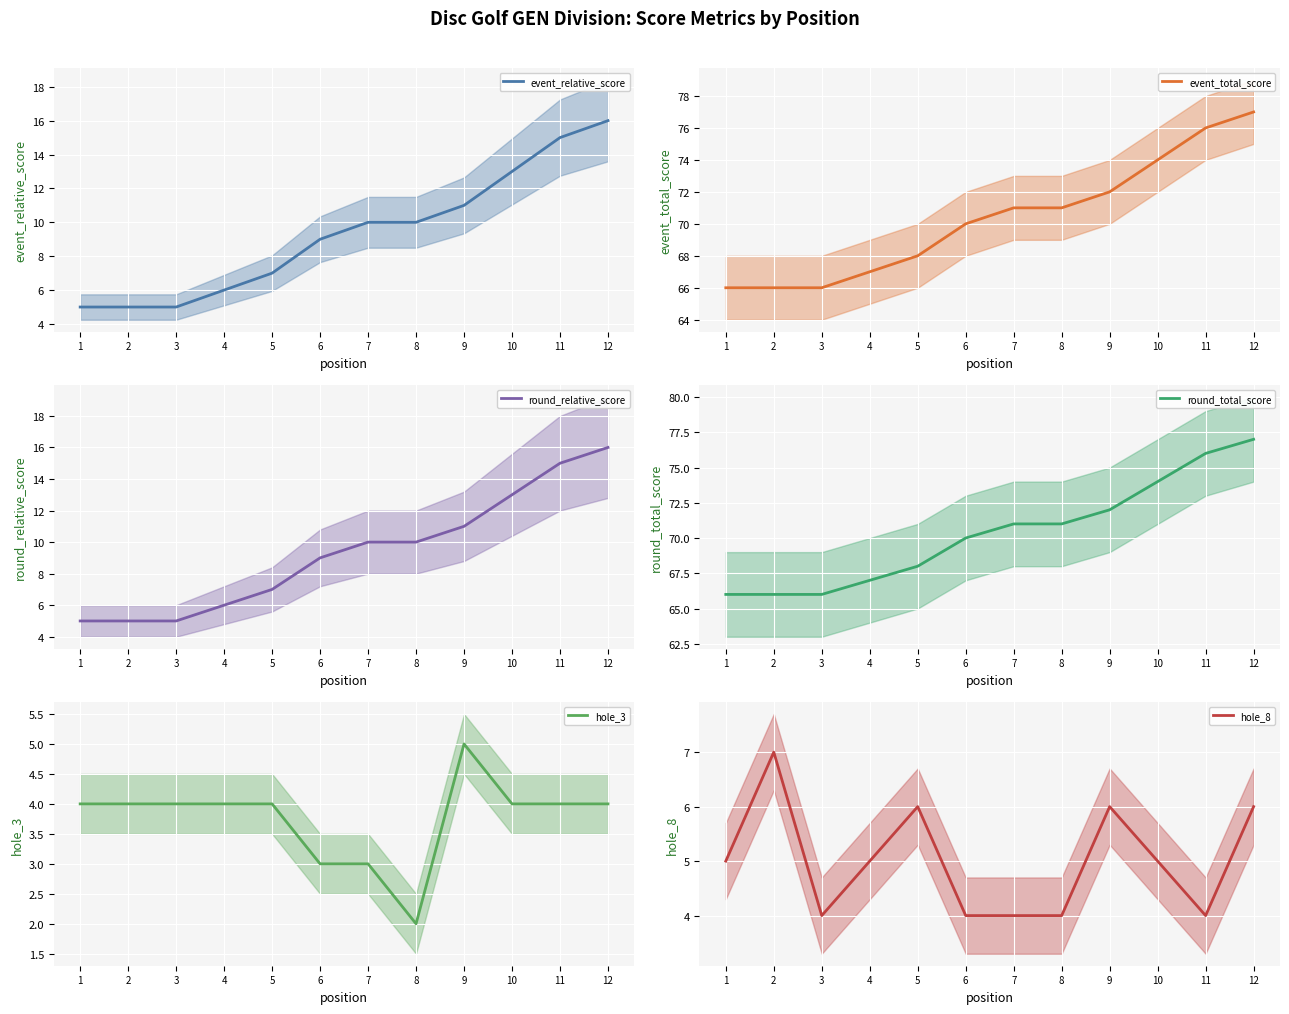

The value of event_total_score at 11 is 106. True or false?

False